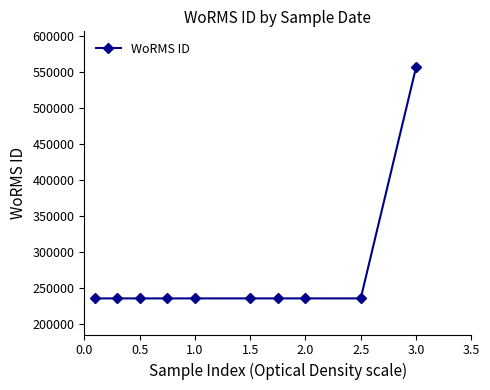

What is the minimum value shown in the chart?

235979